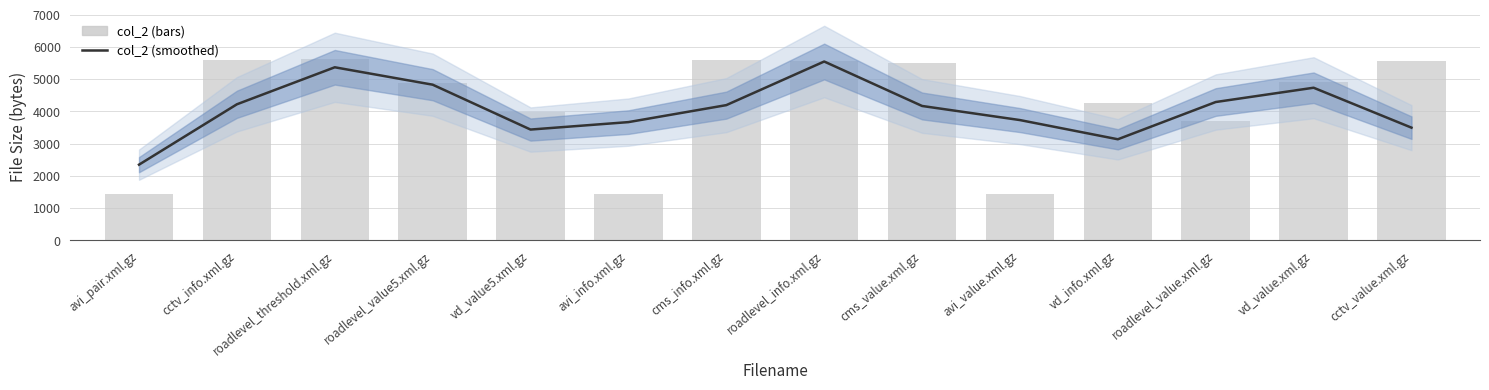

List the series in order of their peak value, highest first.

col_2 (bars), col_2 (smoothed)